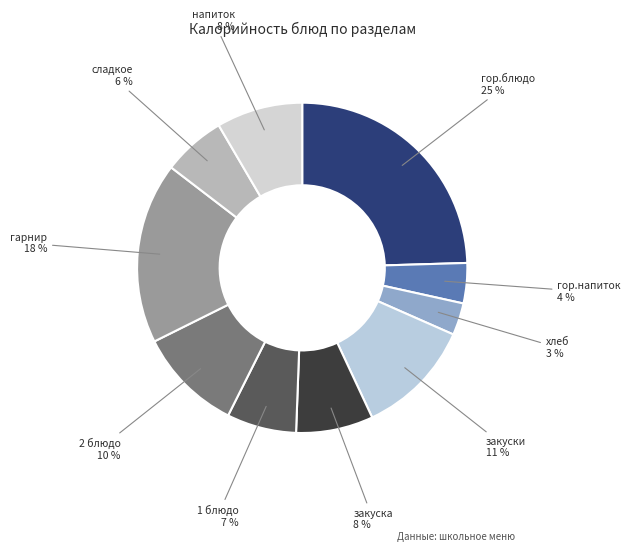

Rank the categories by value from highest to lowest.

гор.блюдо, гарнир, закуски, 2 блюдо, напиток, закуска, 1 блюдо, сладкое, гор.напиток, хлеб